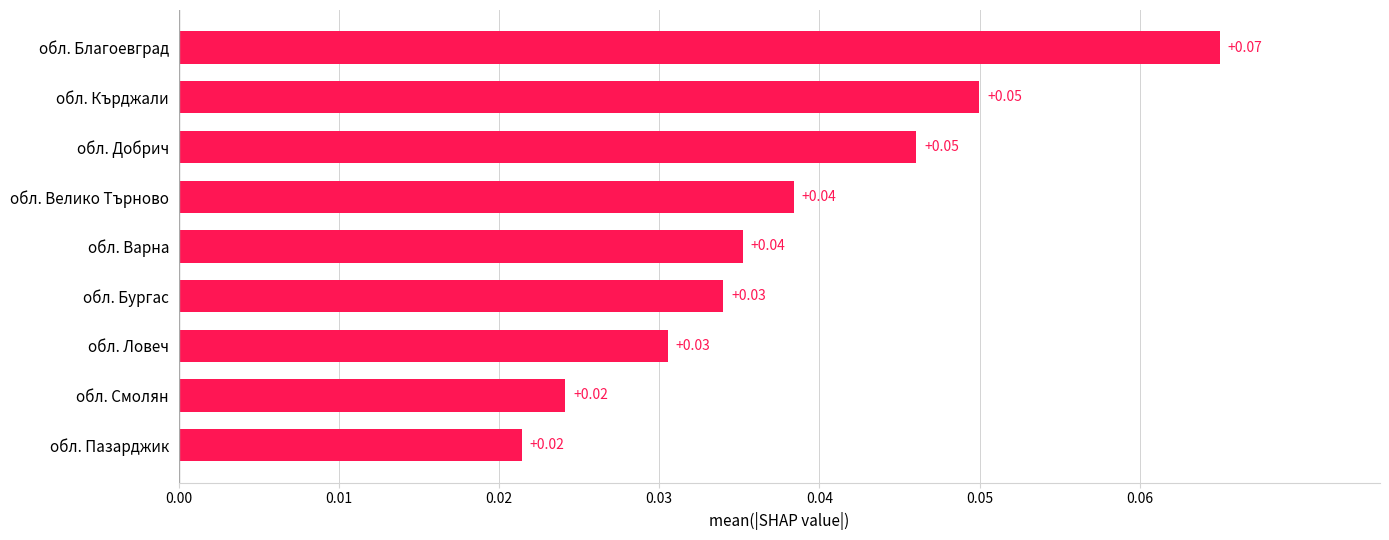

Which has a higher value, обл. Велико Търново or обл. Пазарджик?

обл. Велико Търново